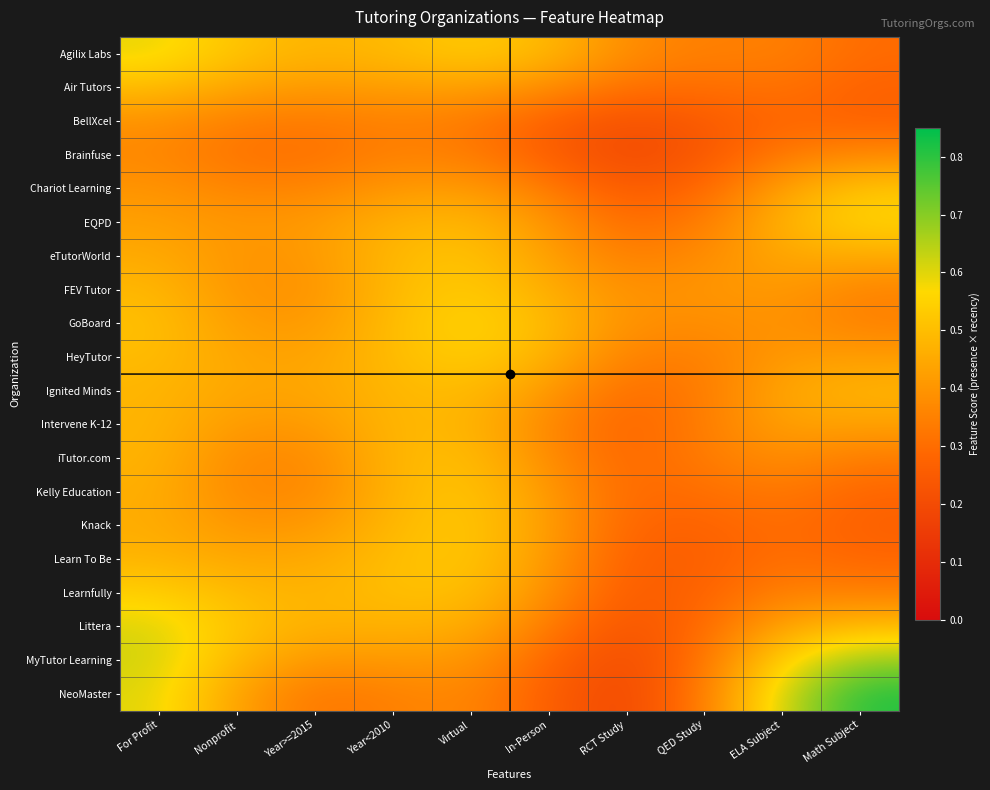

Which series has the largest range (max minus min)?

NeoMaster